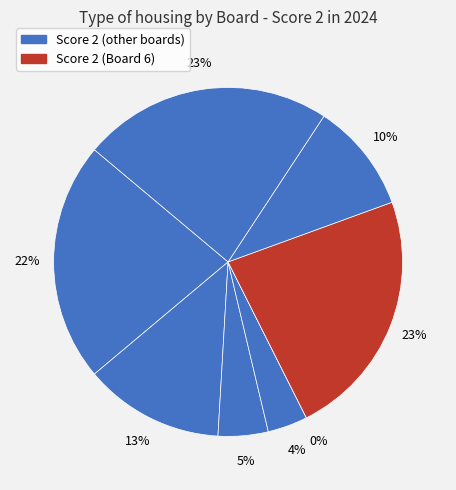

The 6 slice represents 12% of the pie. True or false?

False